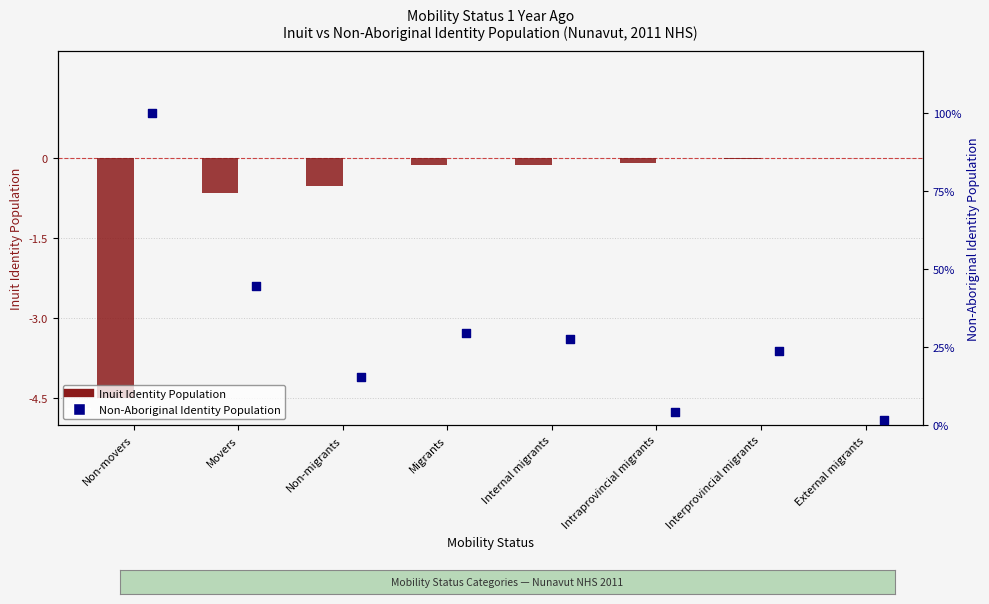

Which series contains the highest Y value?

Non-Aboriginal Identity Population